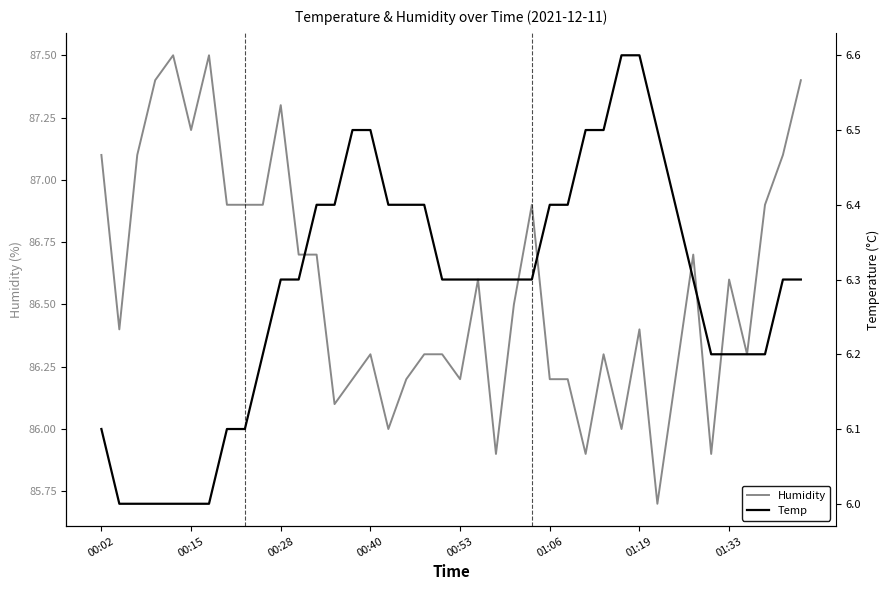

What is the maximum value for Humidity?

87.5